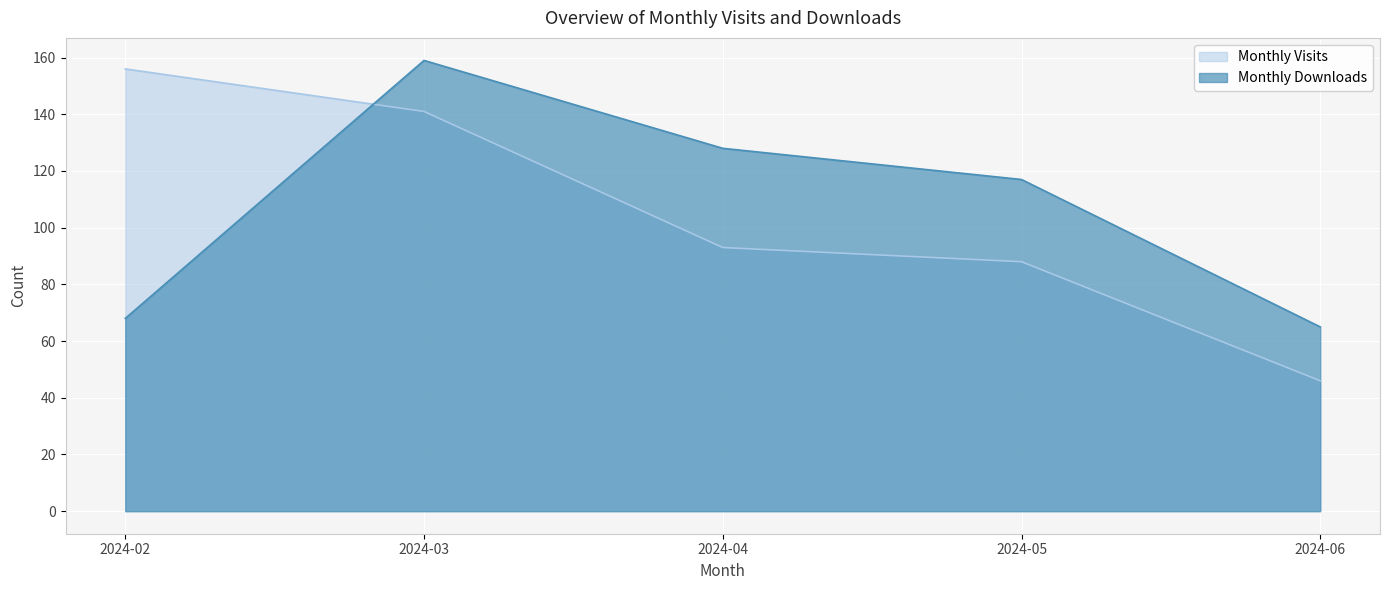

What is the average value of the Monthly Visits series?

105